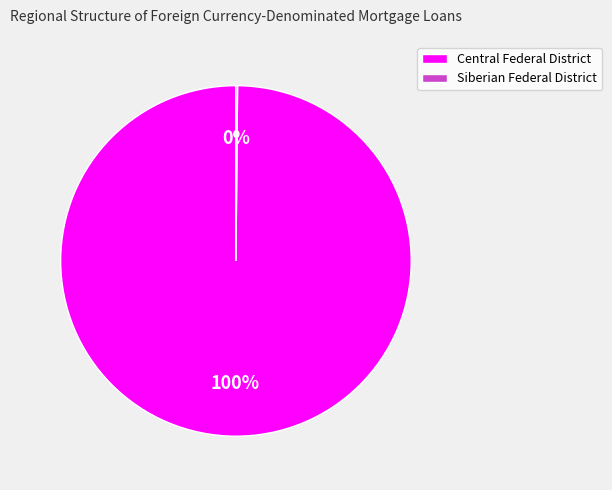

What percentage is the Central Federal District slice, to the nearest percent?

100%